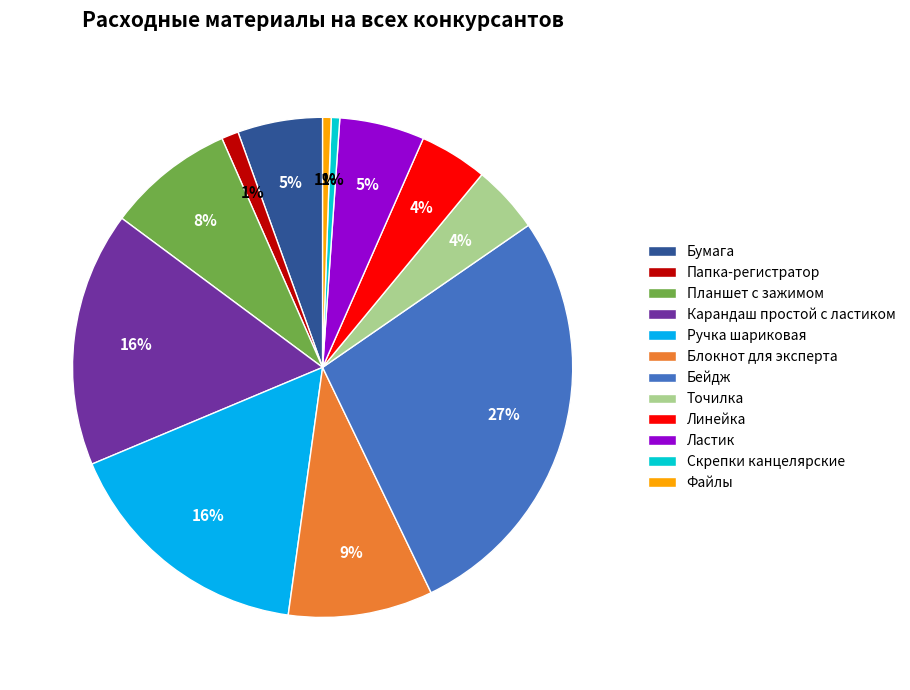

Do Бумага and Планшет с зажимом together represent more than half of the pie?

No